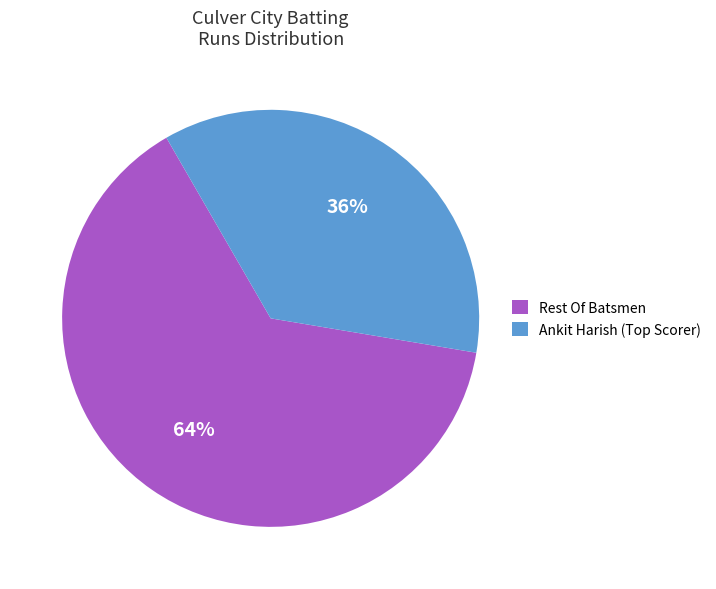

Rank the categories by value from highest to lowest.

Rest Of Batsmen, Ankit Harish (Top Scorer)